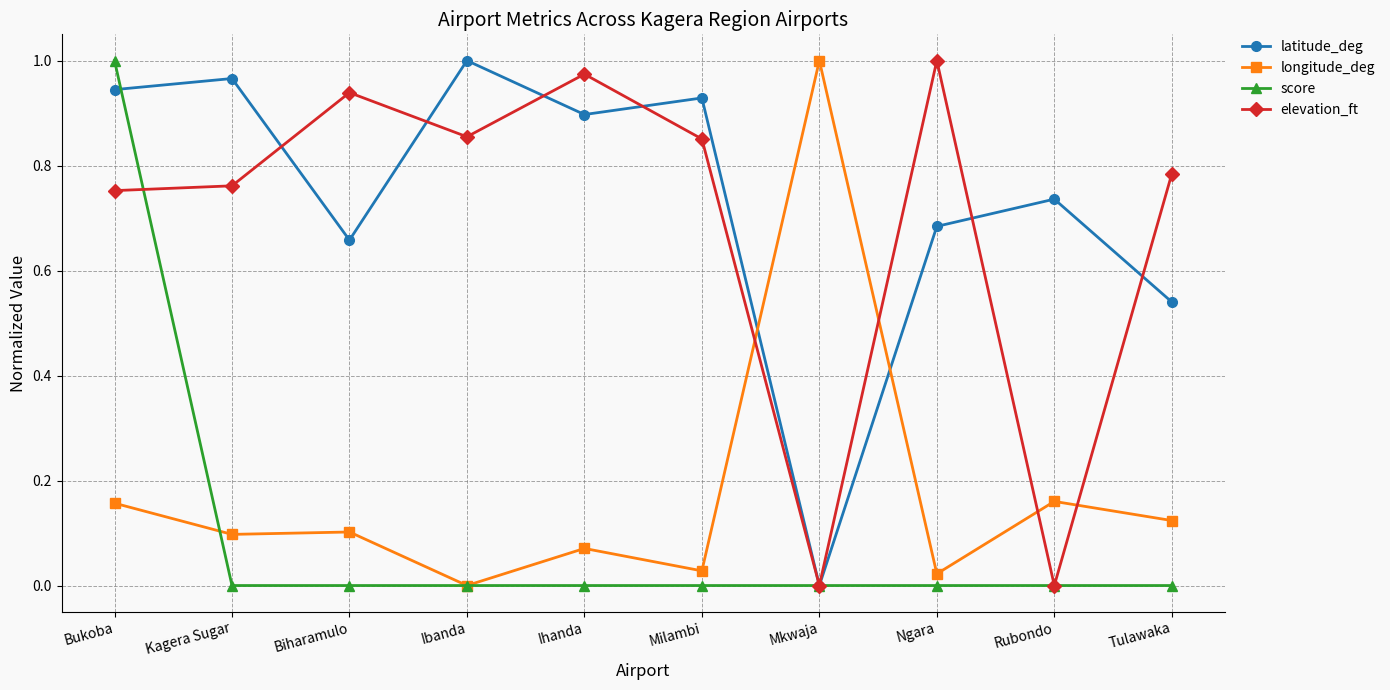

At which category does elevation_ft reach its first local valley?

Ibanda